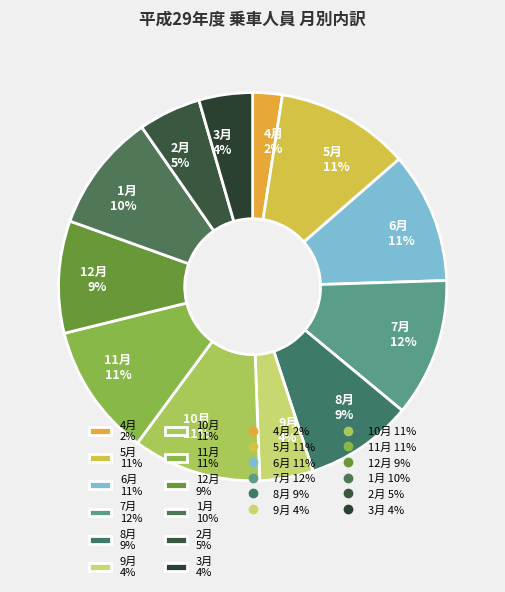

To the nearest percent, what portion does 2月 represent?

5%